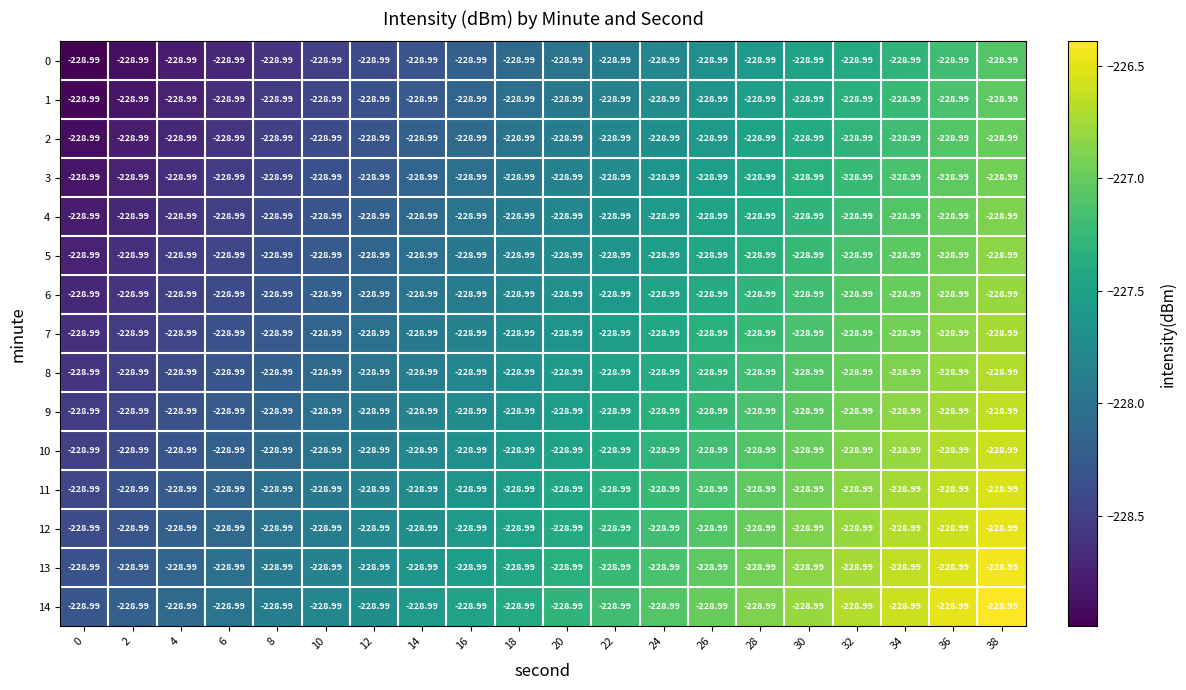

Rank the categories by 11 value from lowest to highest.

0, 2, 4, 6, 8, 10, 12, 14, 16, 18, 20, 22, 24, 26, 28, 30, 32, 34, 36, 38